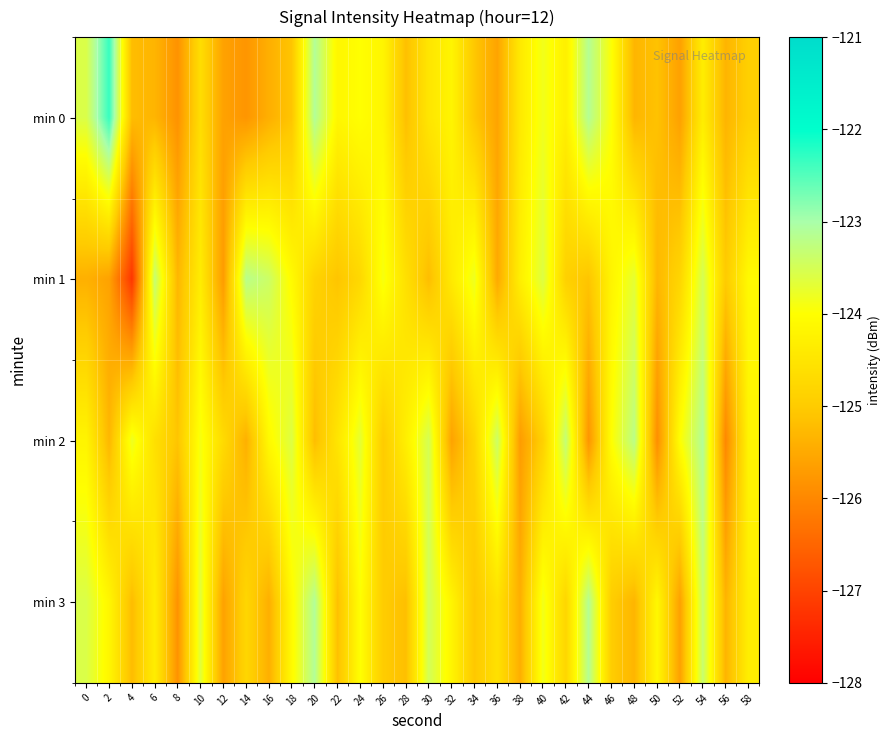

At how many categories does at least one series exceed -125?

28